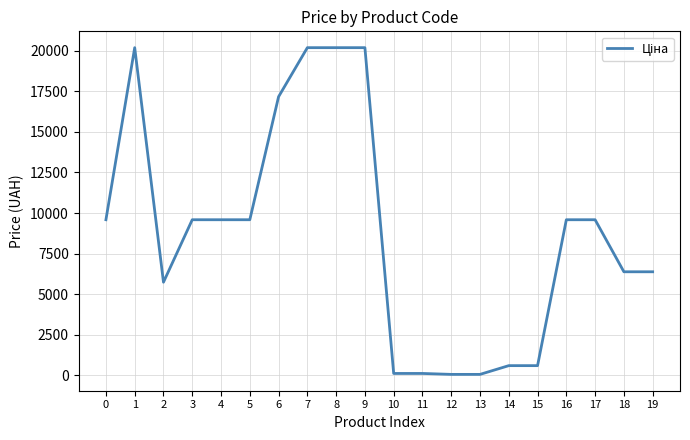

What is the maximum value shown in the chart?

20186.0